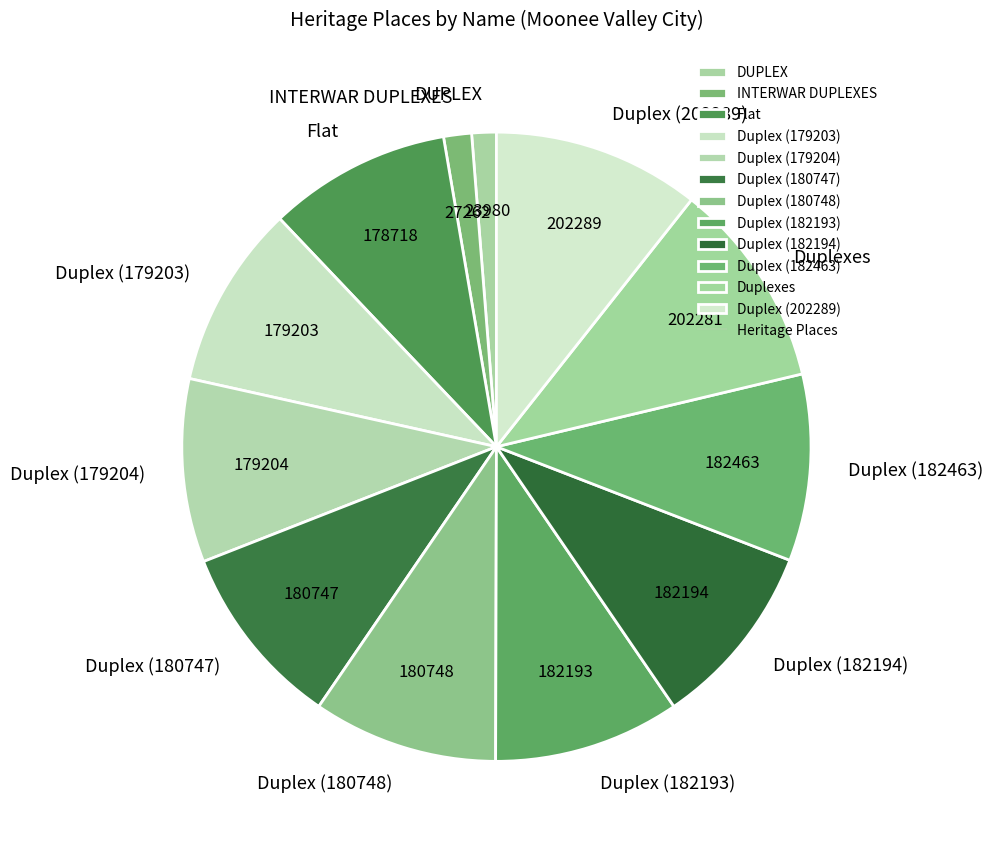

Combined, do INTERWAR DUPLEXES and Duplex (179204) account for over 50%?

No